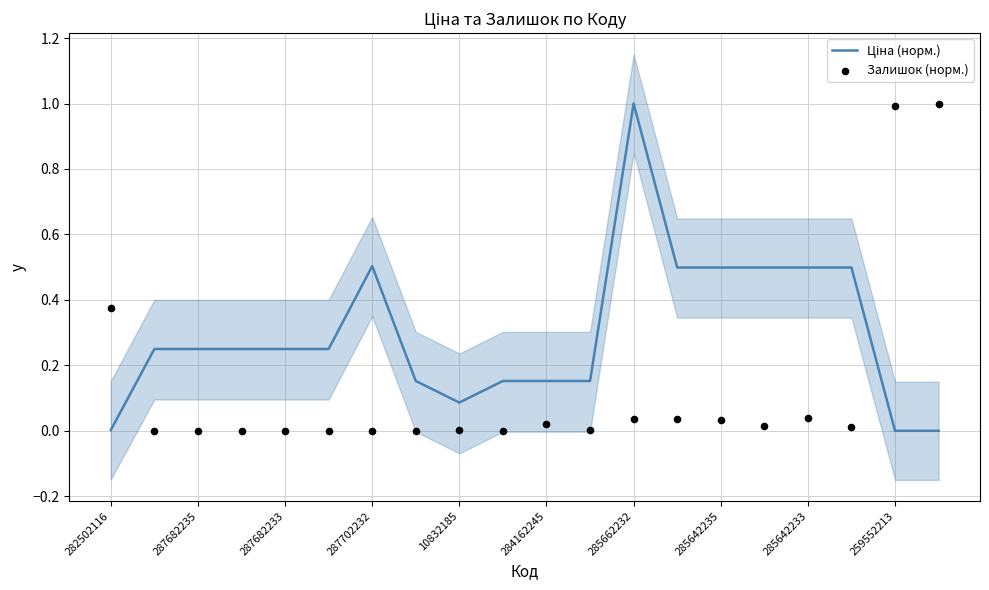

Which series contains the lowest Y value?

Ціна (норм.)